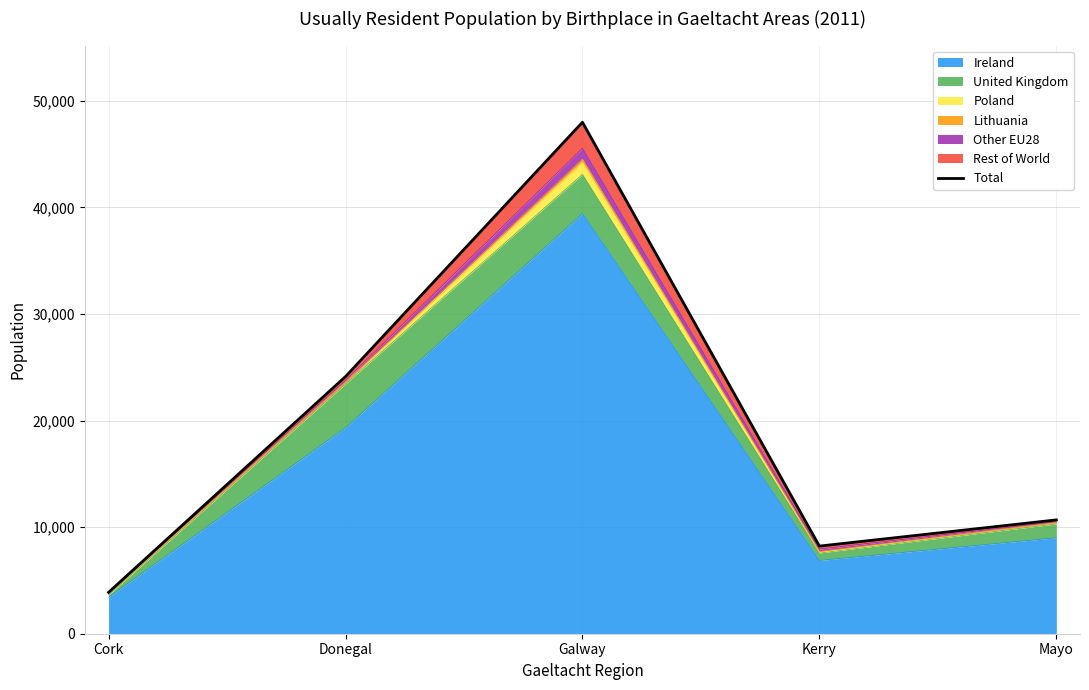

Rank the categories by value from highest to lowest.

Galway, Donegal, Mayo, Kerry, Cork